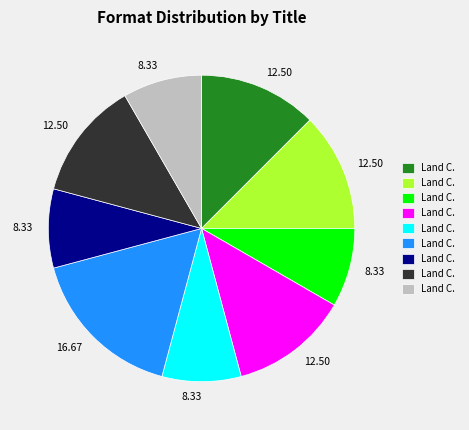

Does any single category account for the majority?

No